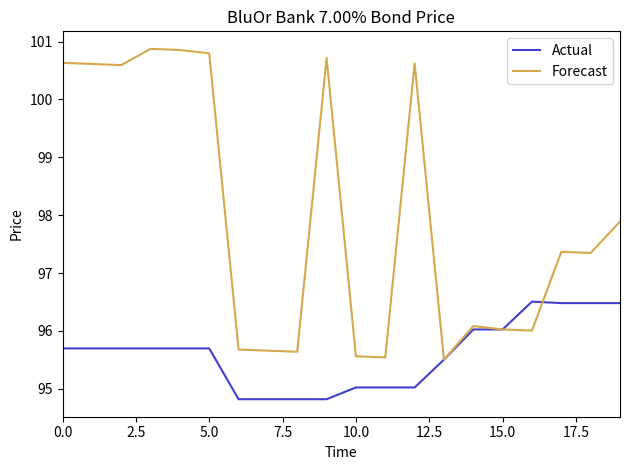

Which series has the widest spread of values?

Forecast